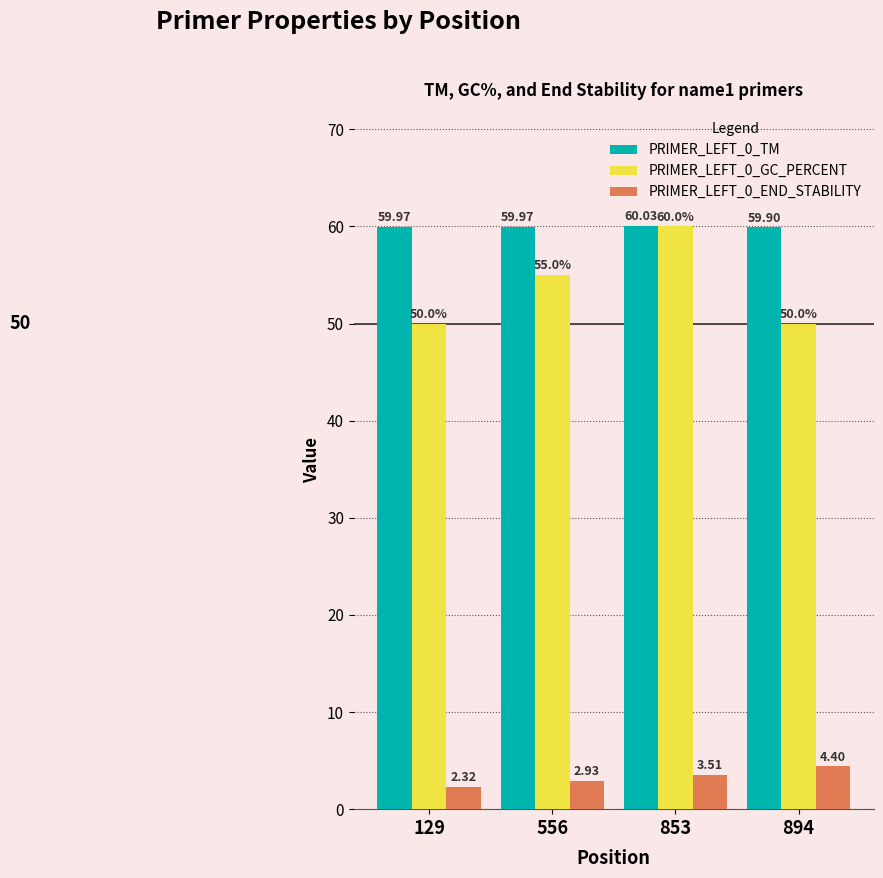

What is the difference between the maximum and second lowest values in the PRIMER_LEFT_0_GC_PERCENT series?

10.0